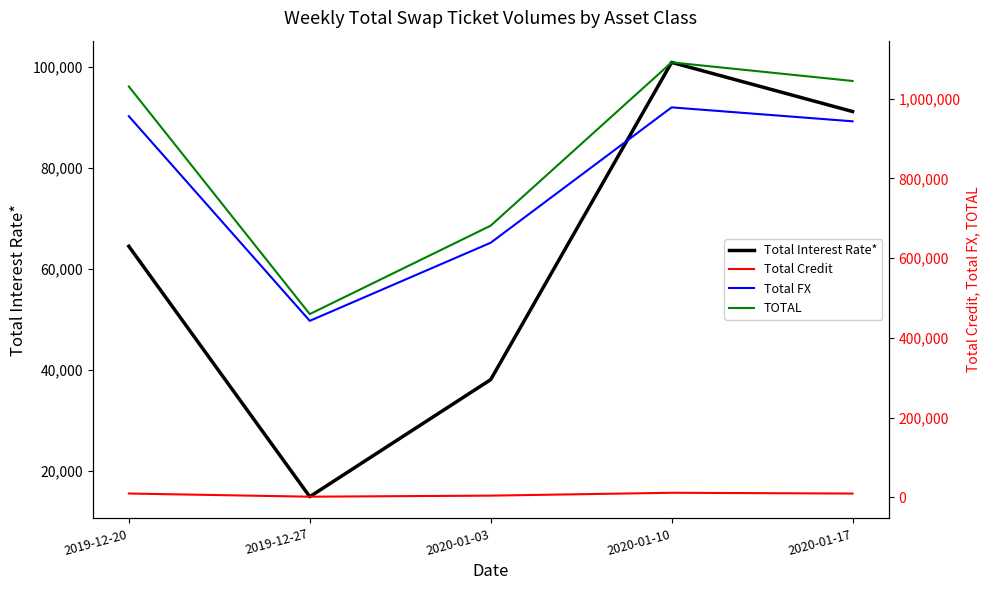

What is the lowest value of the Total Interest Rate* series?

14926